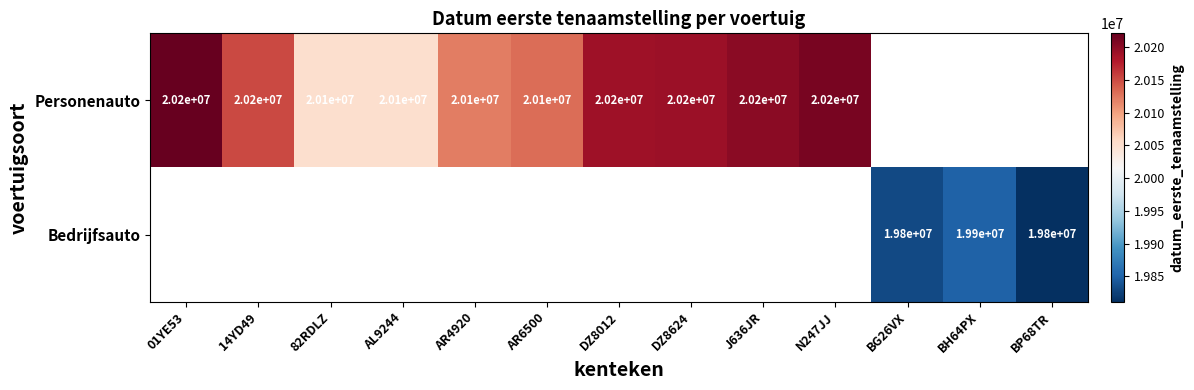

The value of Bedrijfsauto at BP68TR is 12794913. True or false?

False